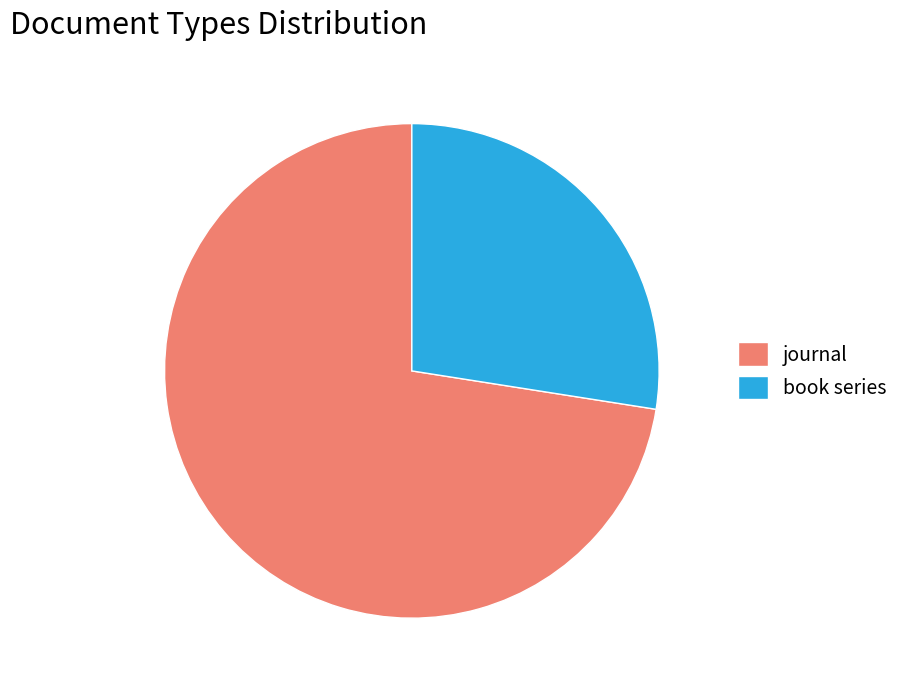

Rank the categories by value from highest to lowest.

journal, book series